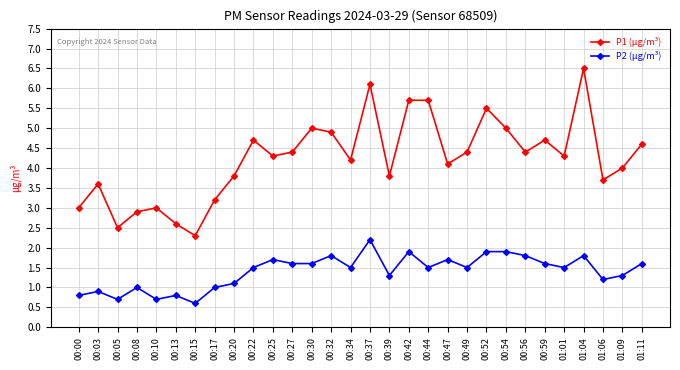

How many data points does each series have?

30